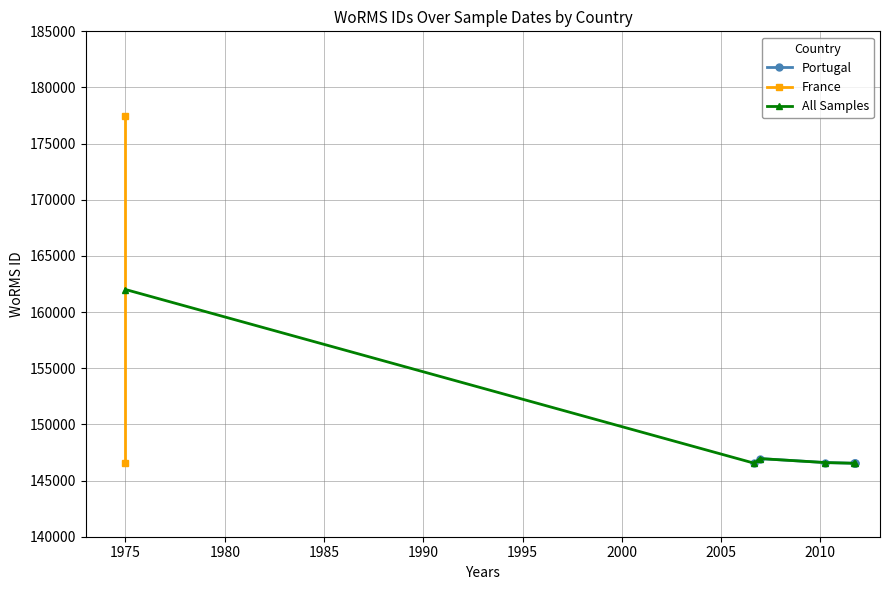

What is the minimum value for All Samples?

146543.0